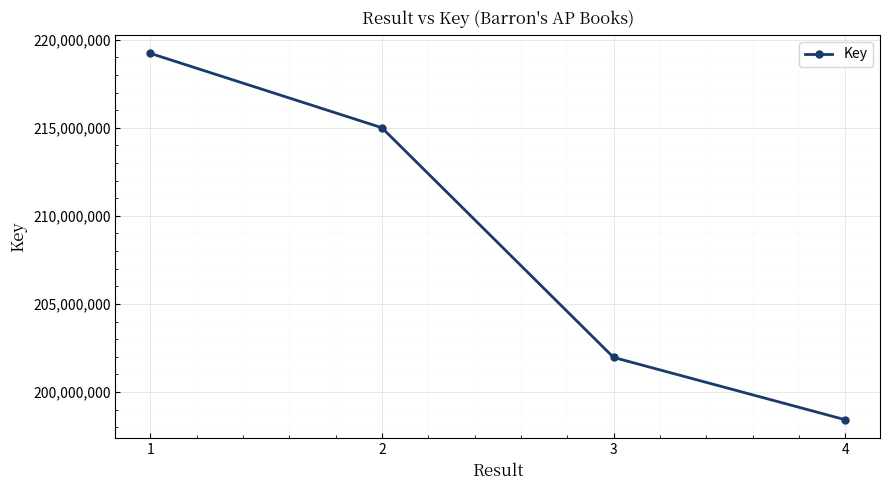

What is the sum of all values?

834611113